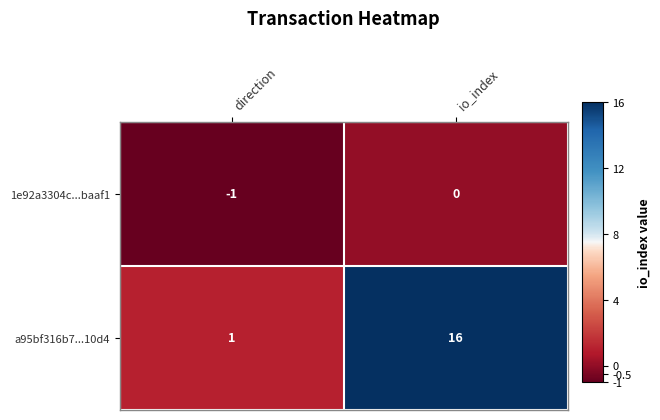

List the series in order of their peak value, lowest first.

1e92a3304c...baaf1, a95bf316b7...10d4